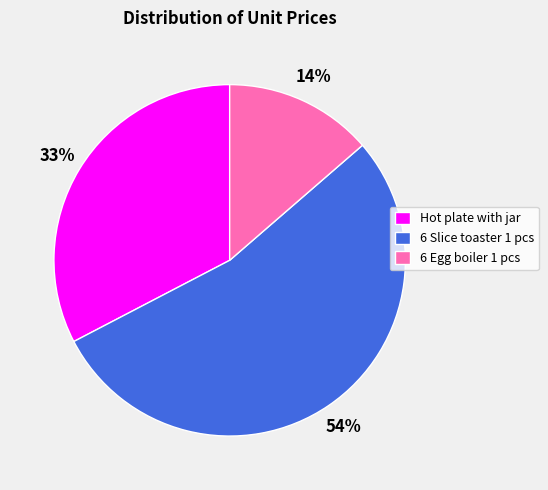

Rank the categories by value from lowest to highest.

6 Egg boiler 1 pcs, Hot plate with jar, 6 Slice toaster 1 pcs